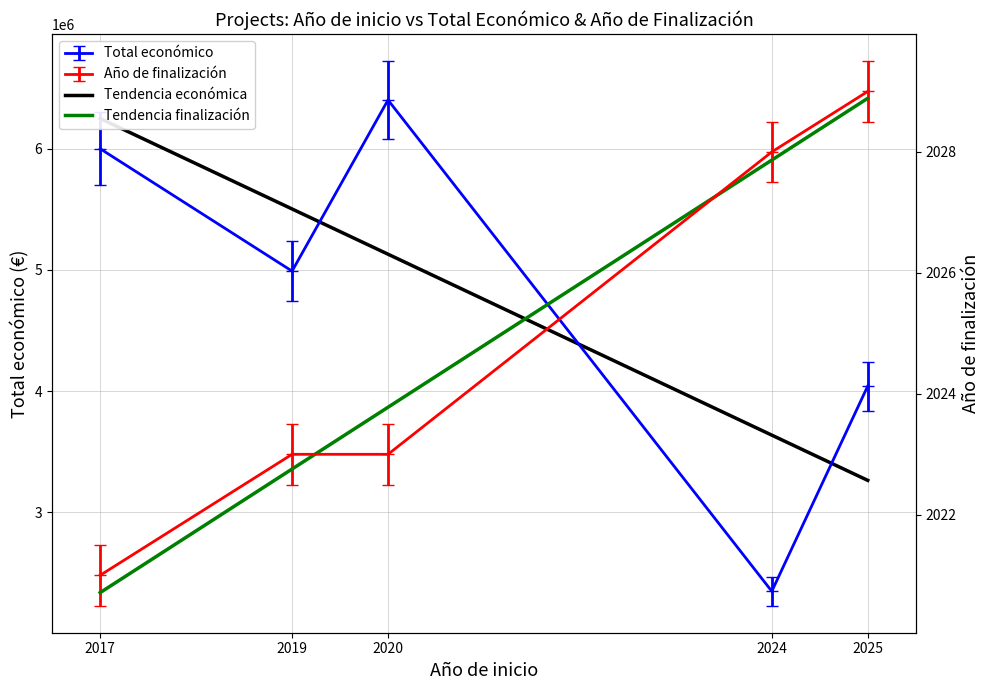

What is the total value across all series at 2020?

5131749.5